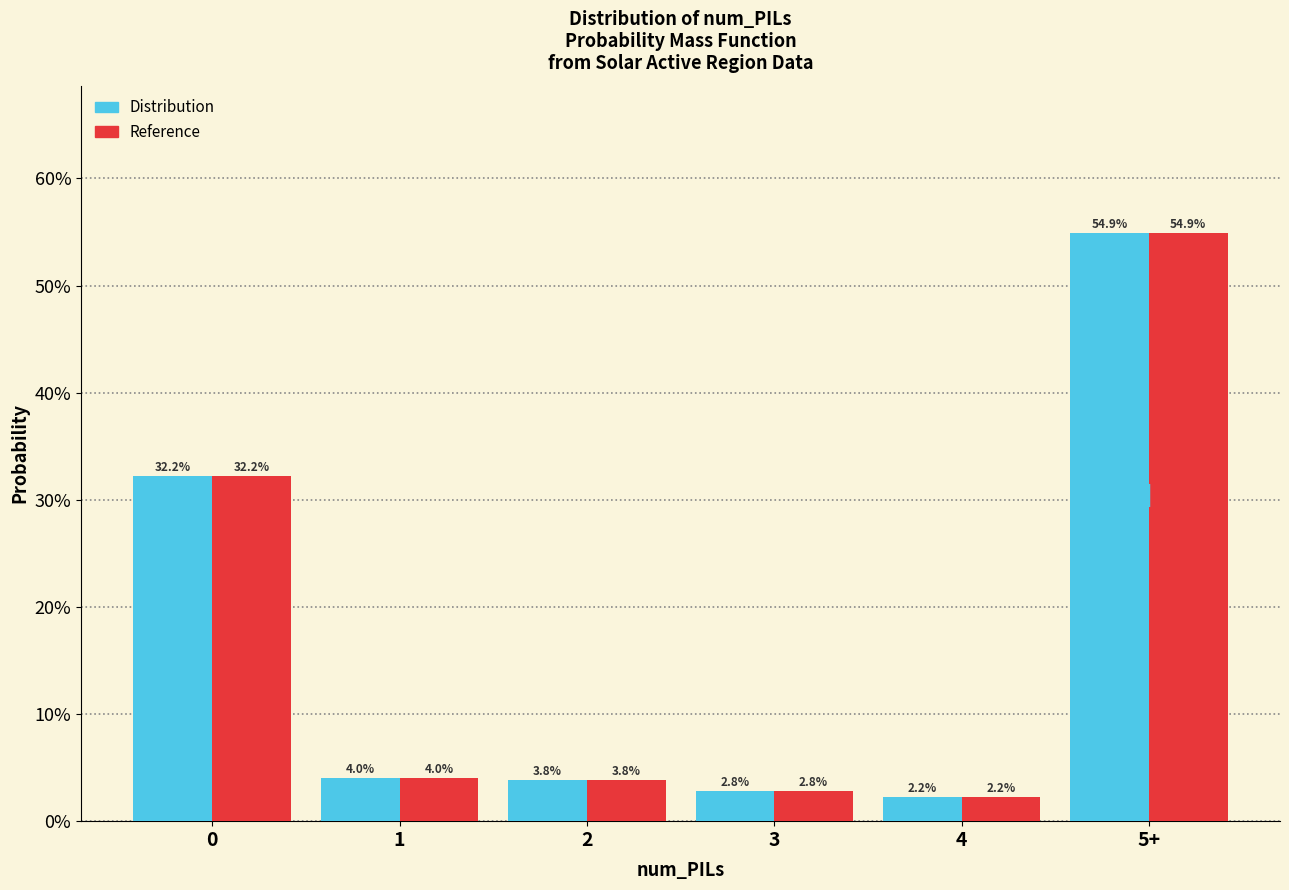

Are the bars horizontal?

No